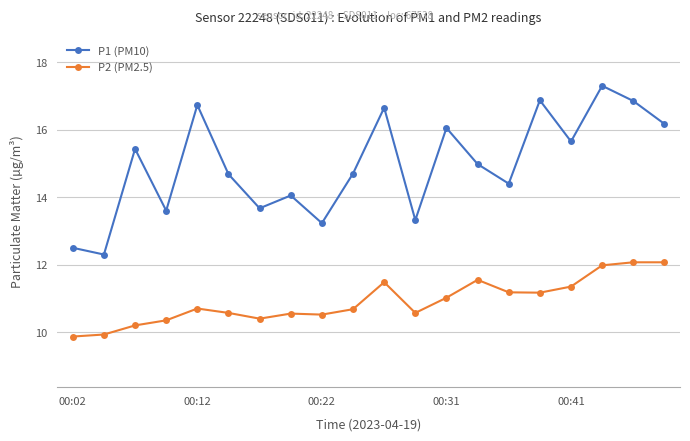

List the series in order of their peak value, lowest first.

P2 (PM2.5), P1 (PM10)